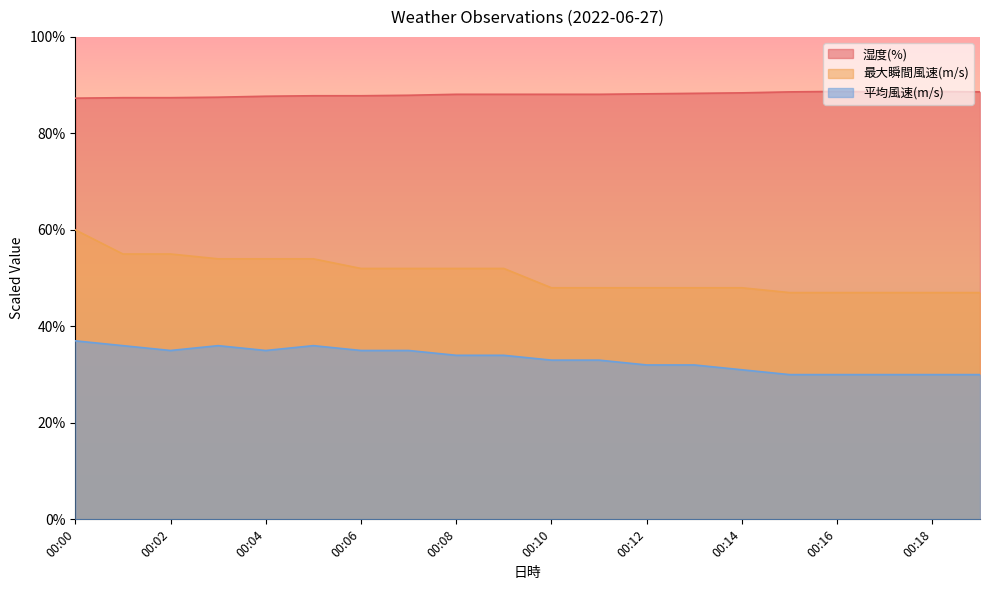

At which label does 最大瞬間風速(m/s) first exceed 52?

00:00